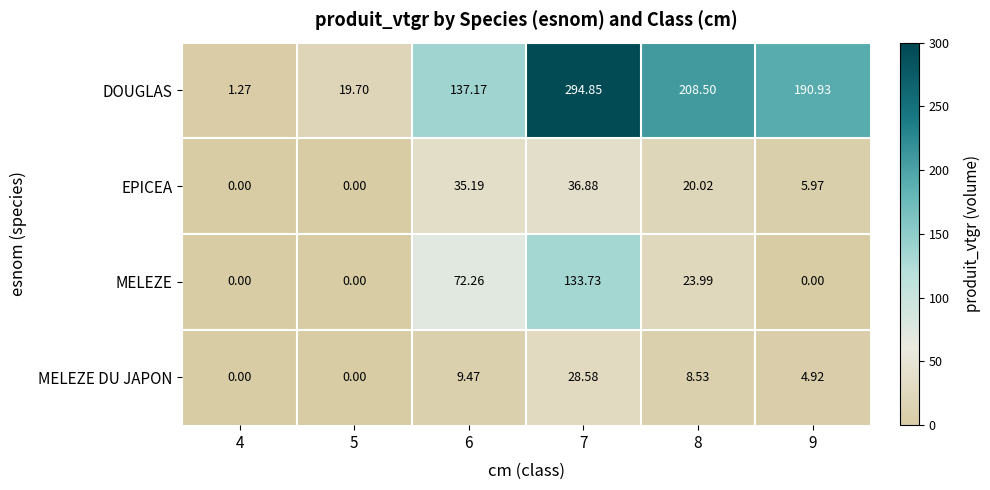

Which series has the widest spread of values?

DOUGLAS